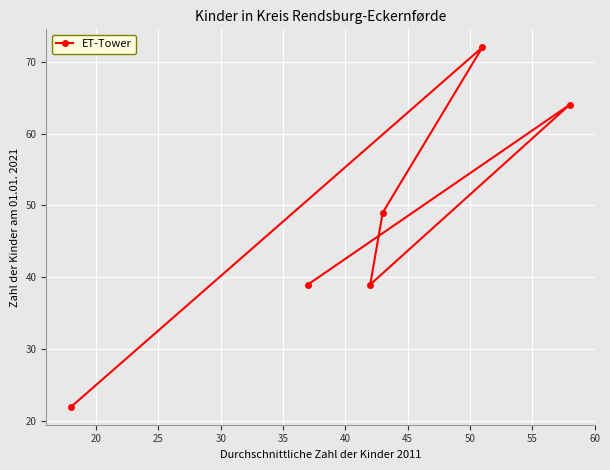

What is the smallest value displayed?

22